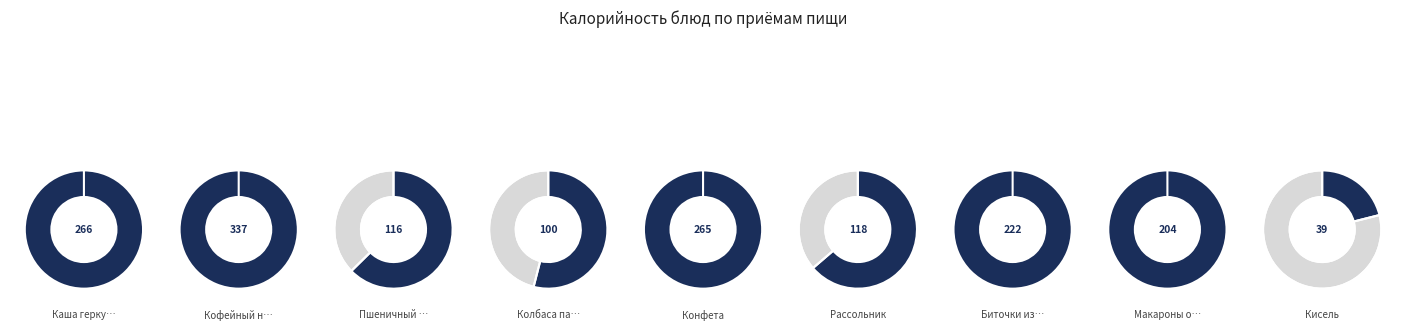

Which category has the smallest portion of the pie?

Кисель